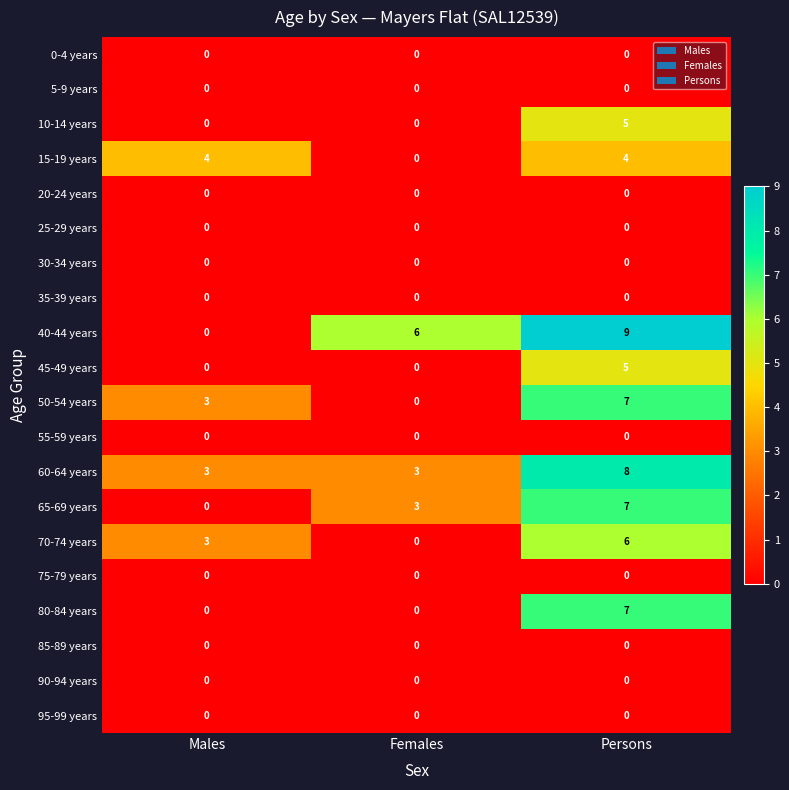

Which category has the lowest value in the 50-54 years series?

Females